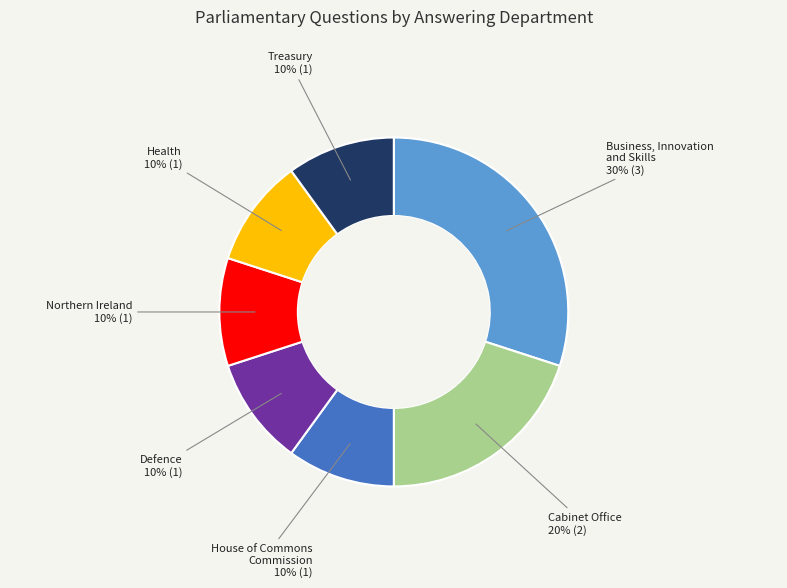

To the nearest percent, what is the difference between the largest and smallest slice percentages?

20%